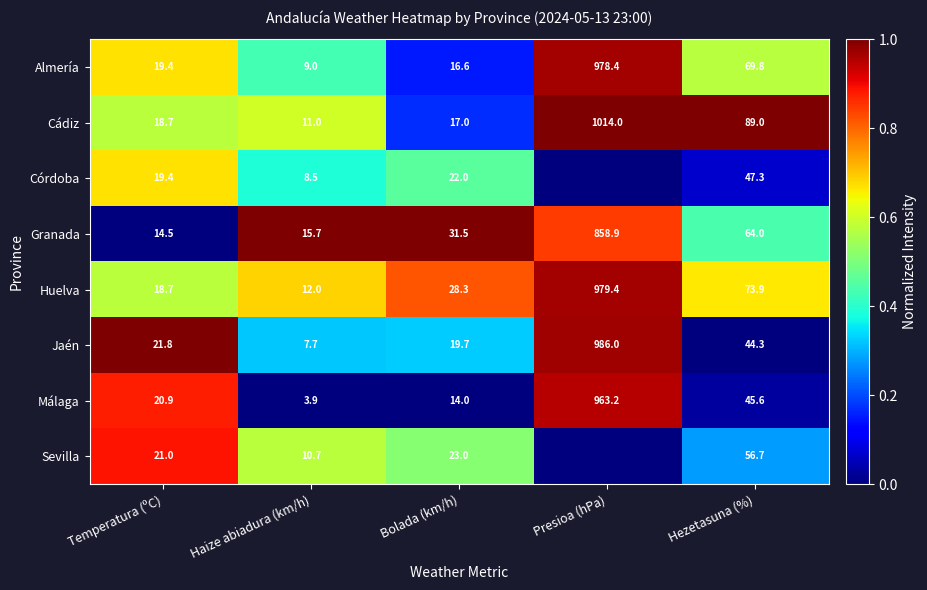

Is it true that Málaga equals 20.9 at Temperatura (ºC)?

True